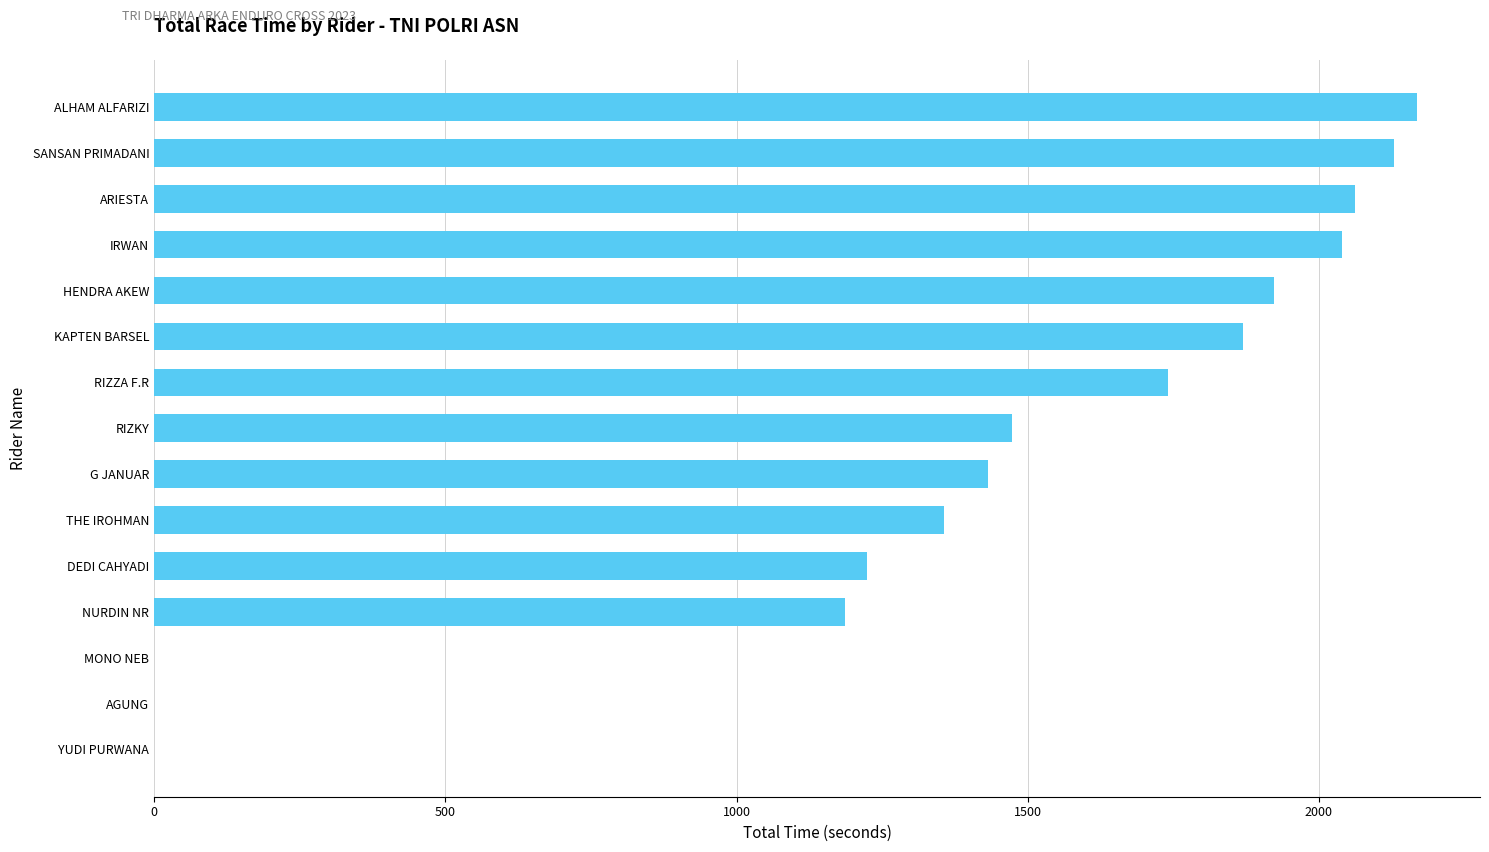

At which category does the chart reach its peak across all series?

ALHAM ALFARIZI